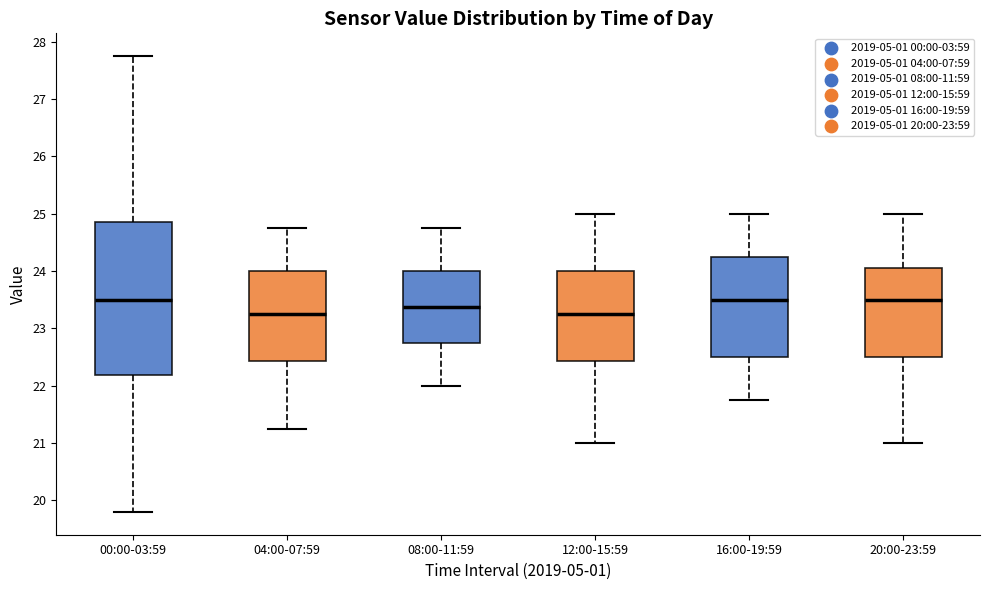

Which box is the tallest, from its lower edge to its upper edge?

00:00-03:59